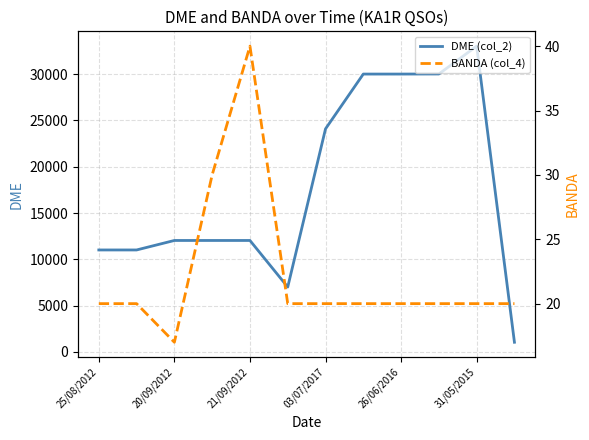

At which label does DME (col_2) reach its peak?

31/05/2015